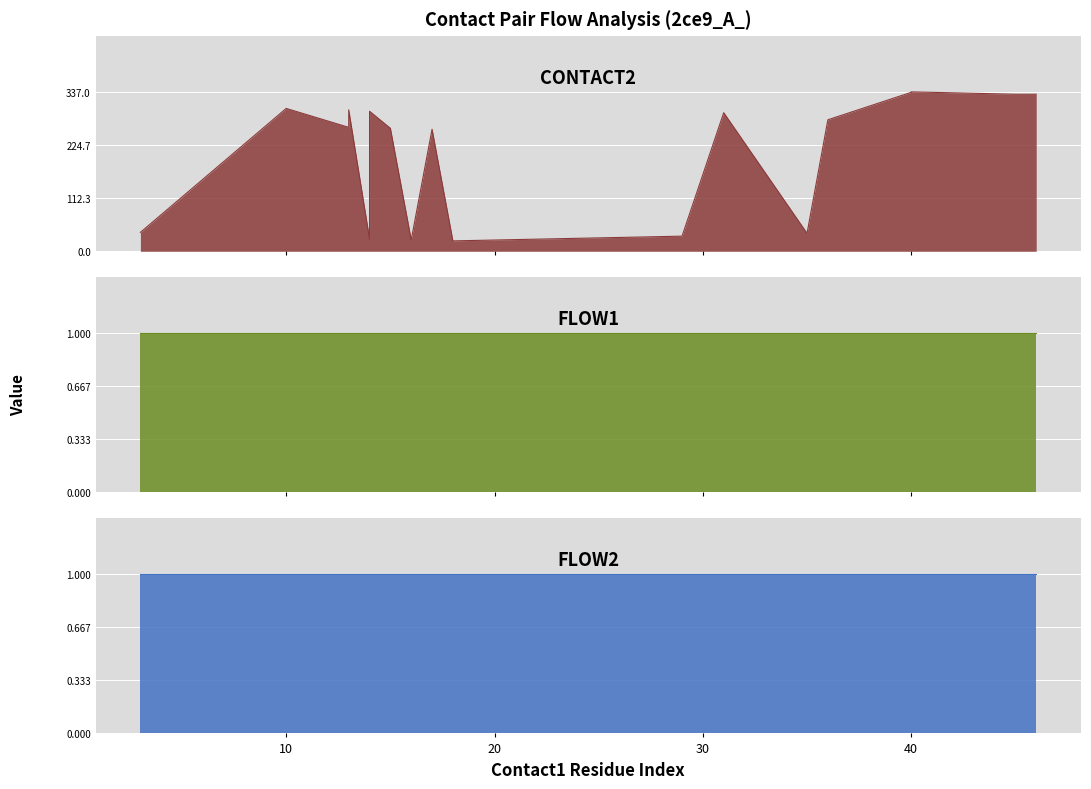

What are all the series names shown in the legend?

contact2, flow1, flow2